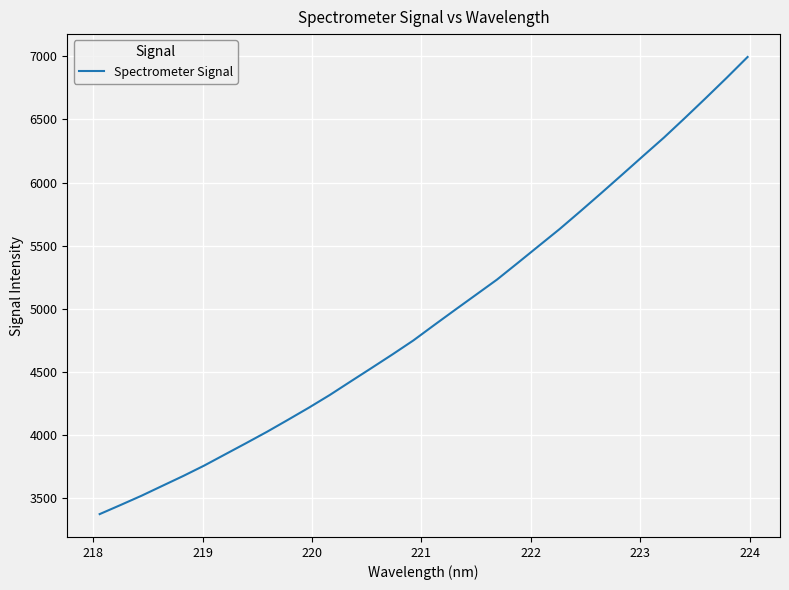

What is the greatest value displayed?

6995.0